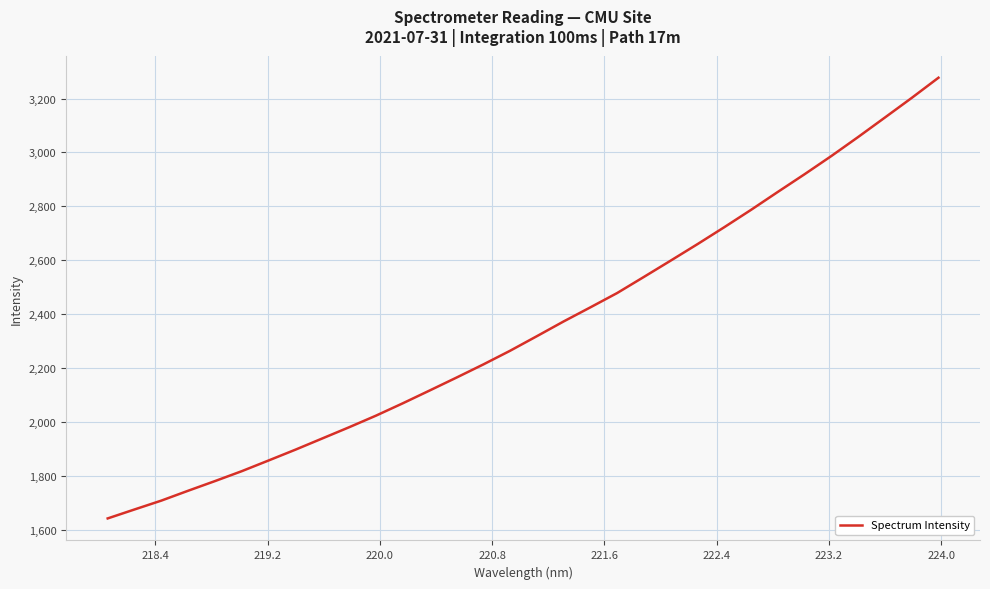

What is the greatest value displayed?

3277.1